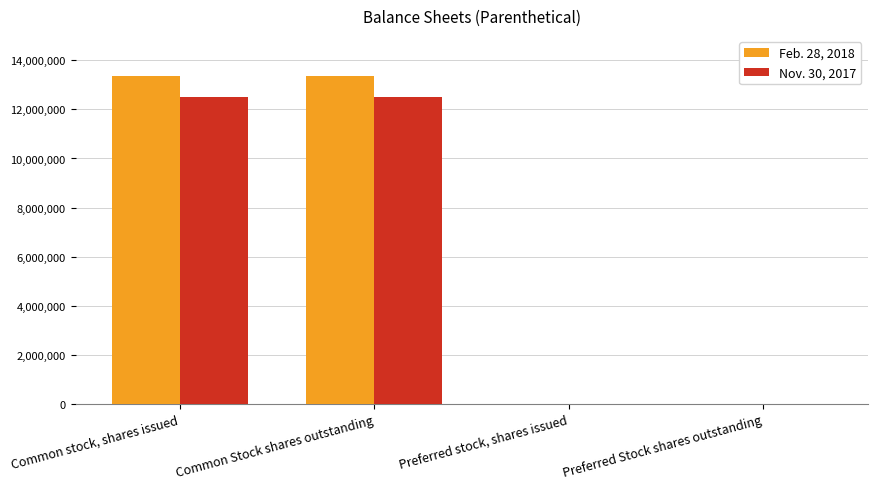

What is the sum of all Feb. 28, 2018 values?

26736088